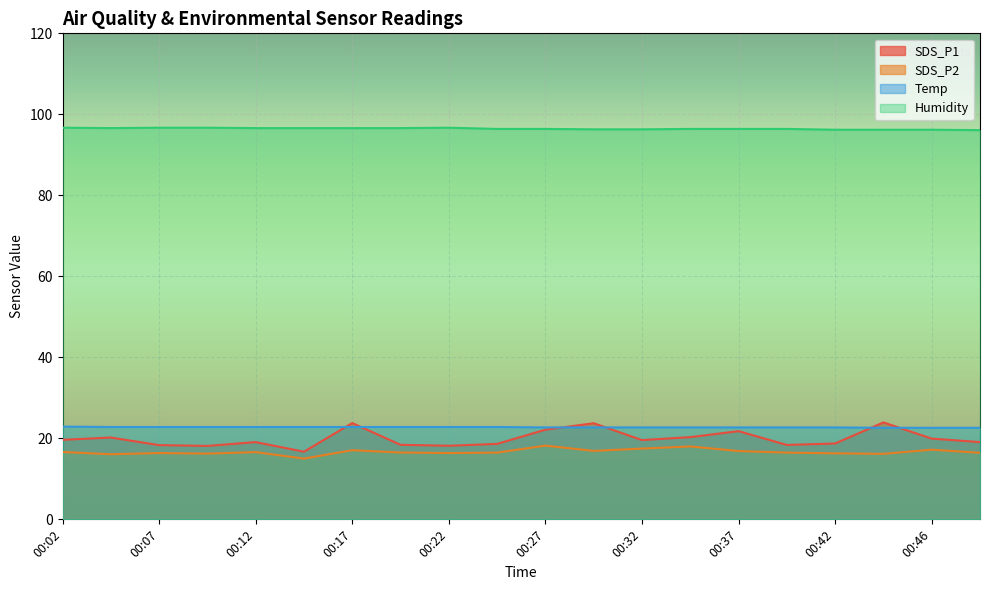

What is the maximum value shown in the chart?

96.7